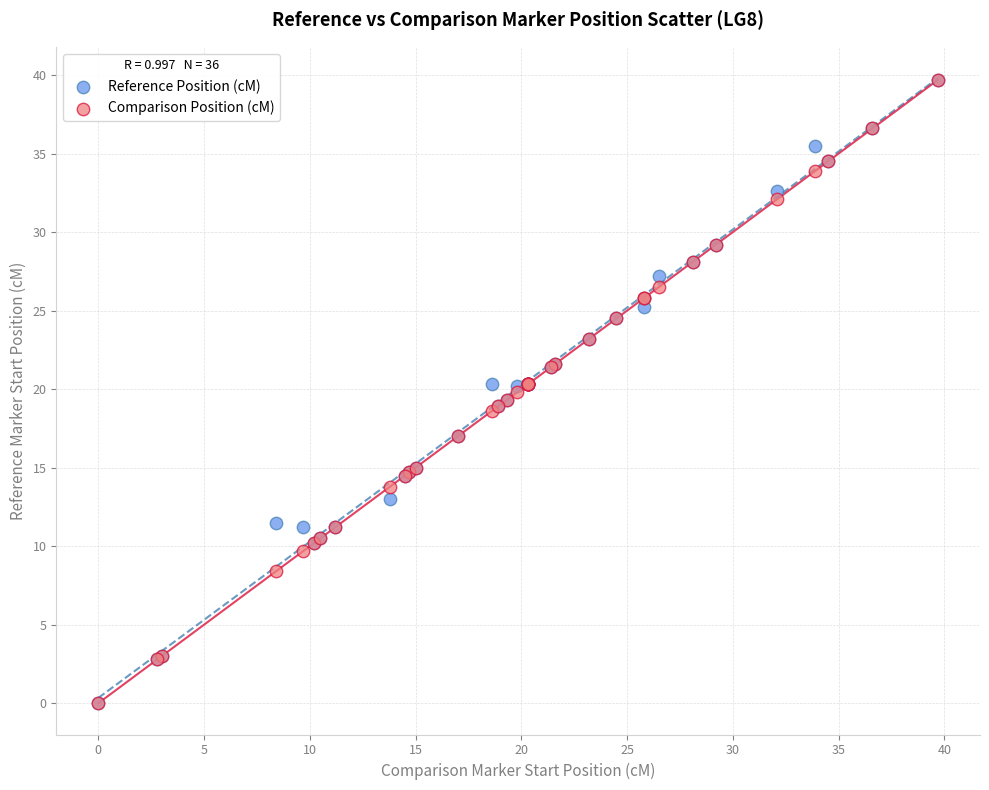

What are all the series names shown in the legend?

Reference Position (cM), Comparison Position (cM)